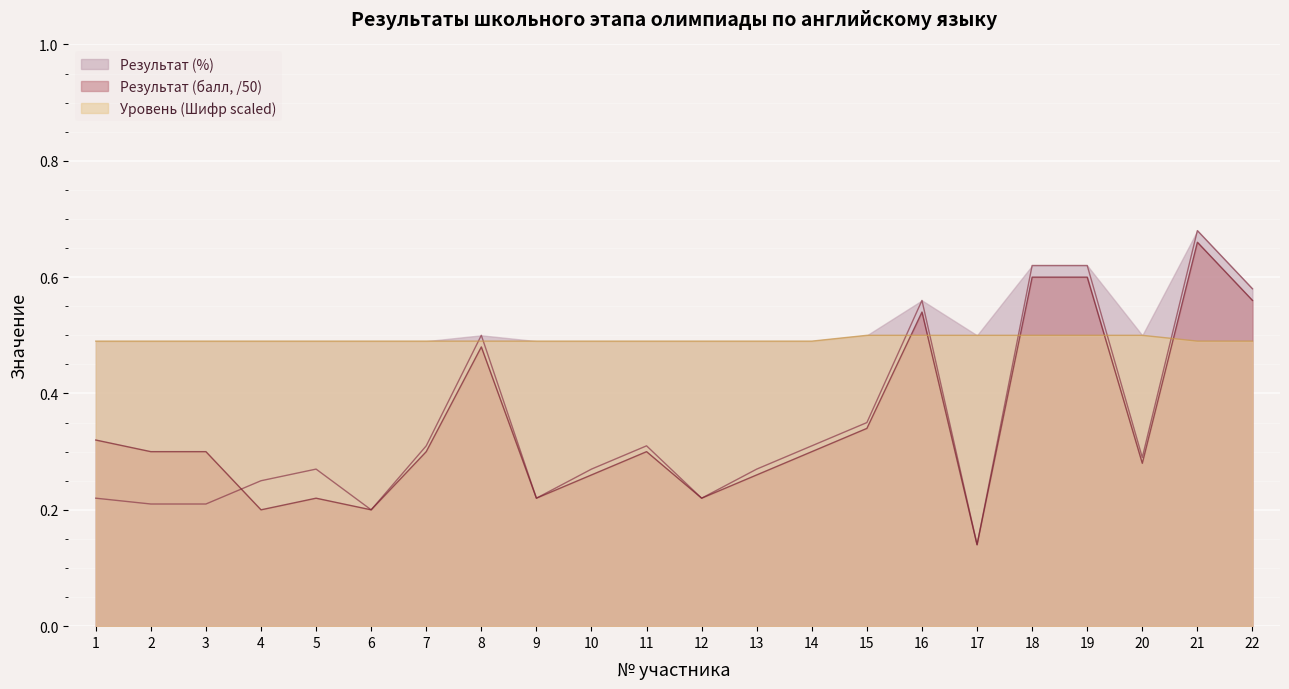

What is the average value of the Результат (%) series?

0.3